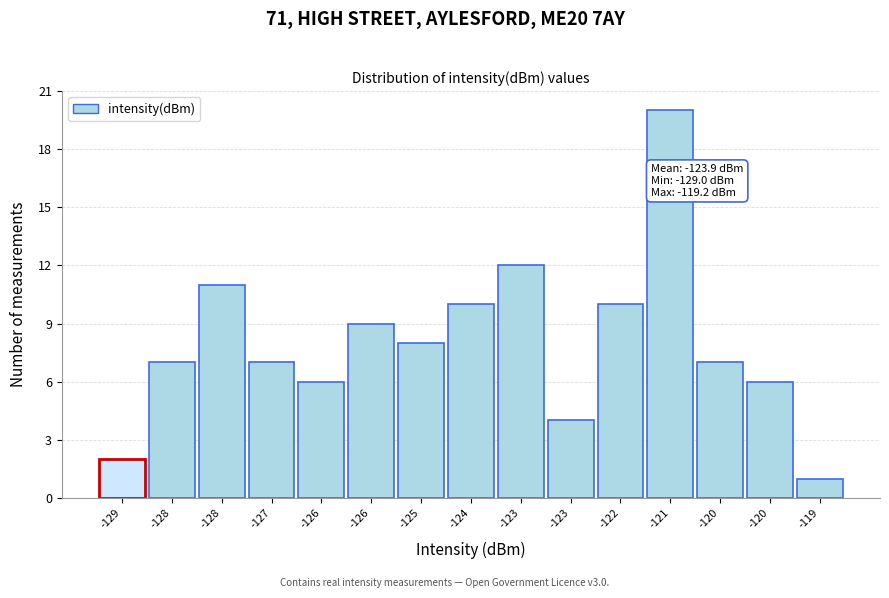

Count the number of categories in the chart.

15